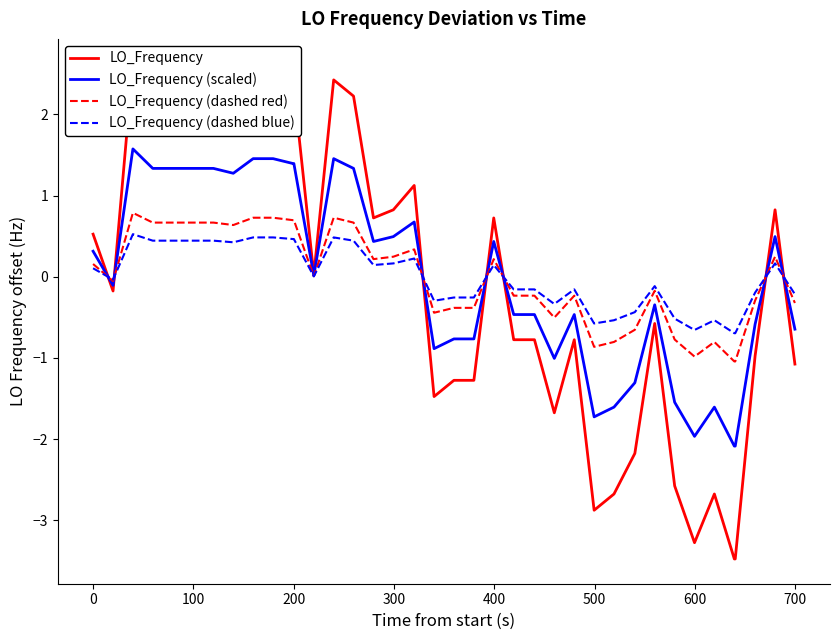

How many times do LO_Frequency (scaled) and LO_Frequency cross each other?

7